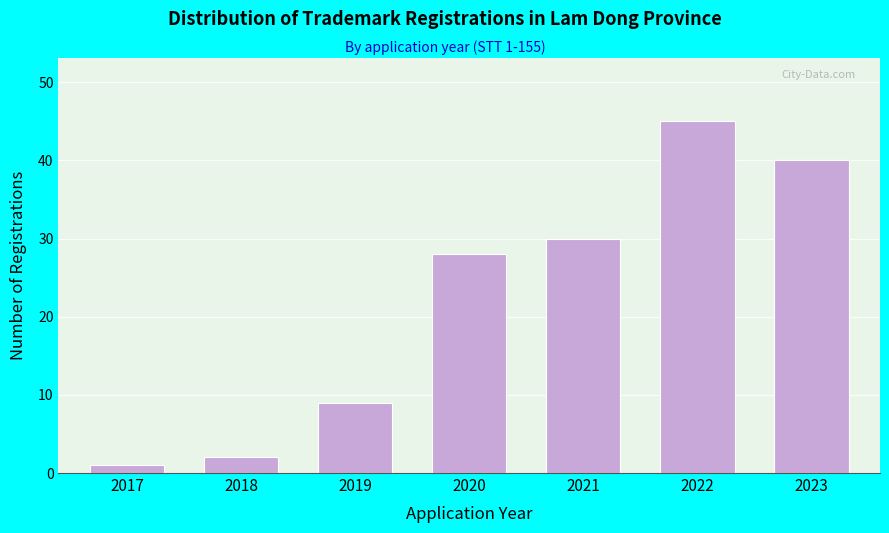

Reading right to left, list all the values displayed in this chart.

40	45	30	28	9	2	1